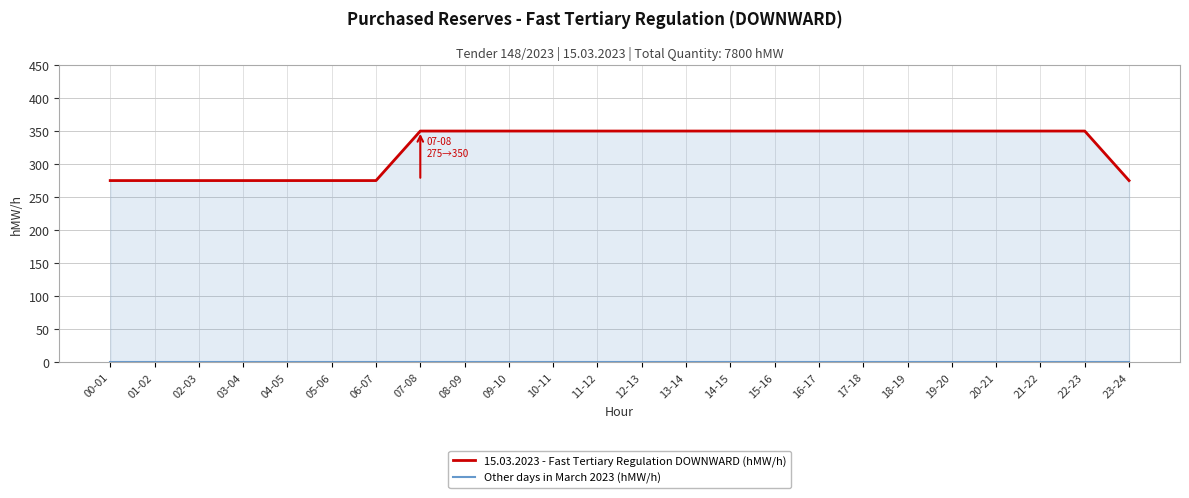

The value of 15.03.2023 - Fast Tertiary Regulation DOWNWARD (hMW/h) at 05-06 is 275. True or false?

True